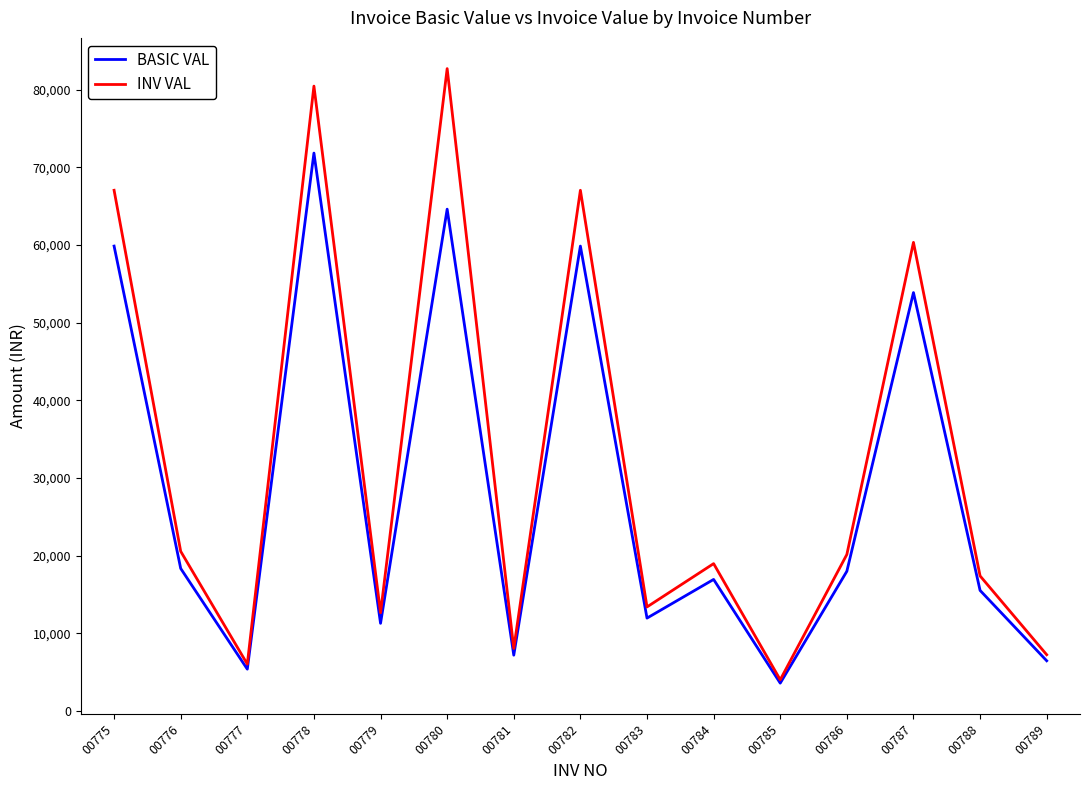

Is the value of BASIC VAL at 00779 greater than the value of INV VAL at 00784?

No